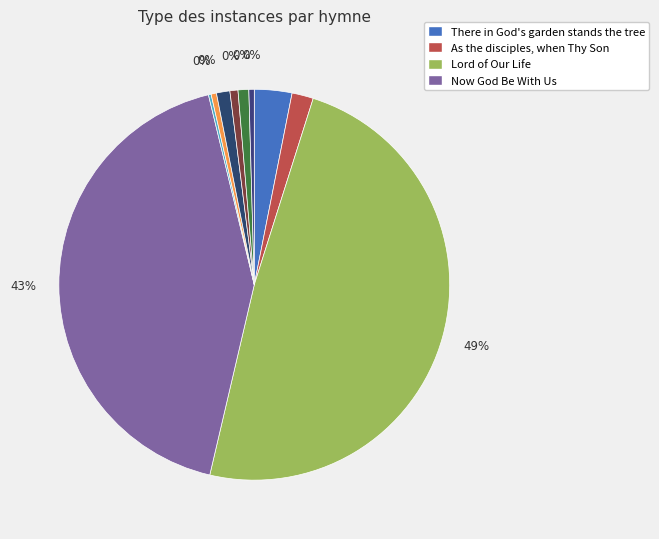

Does any single category account for the majority?

No